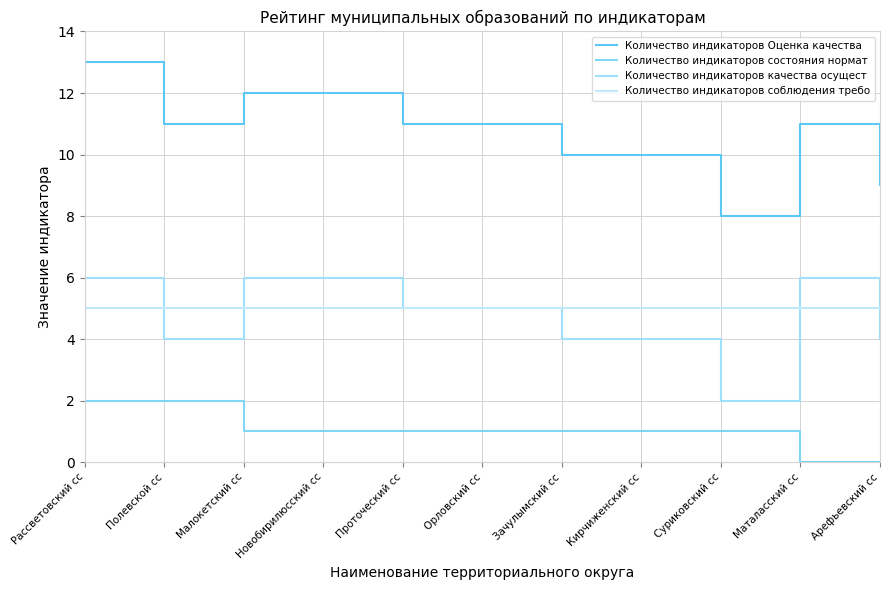

True or false: Количество индикаторов соблюдения требо and Количество индикаторов Оценка качества intersect in this chart.

False